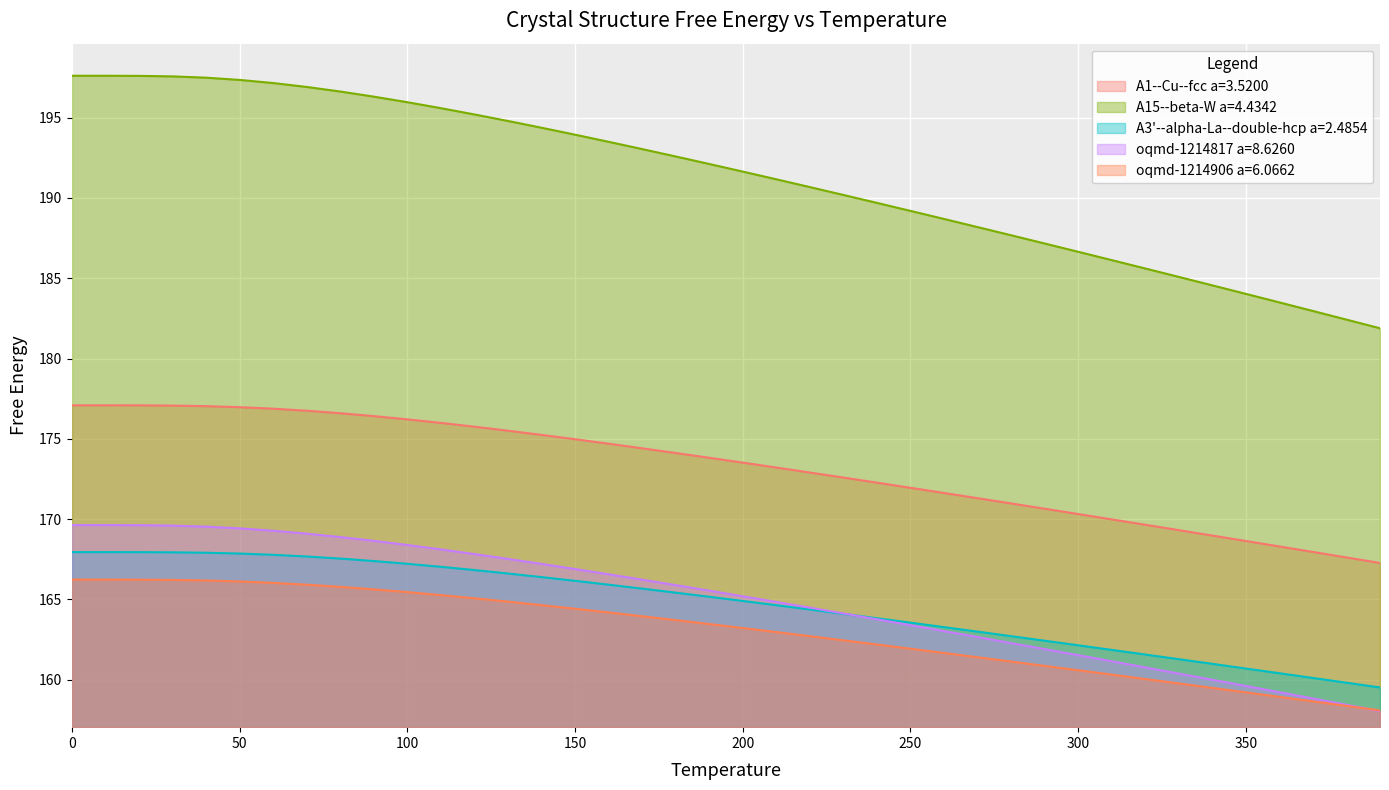

What are all the series names shown in the legend?

A1--Cu--fcc a=3.5200, A15--beta-W a=4.4342, A3'--alpha-La--double-hcp a=2.4854, oqmd-1214817 a=8.6260, oqmd-1214906 a=6.0662